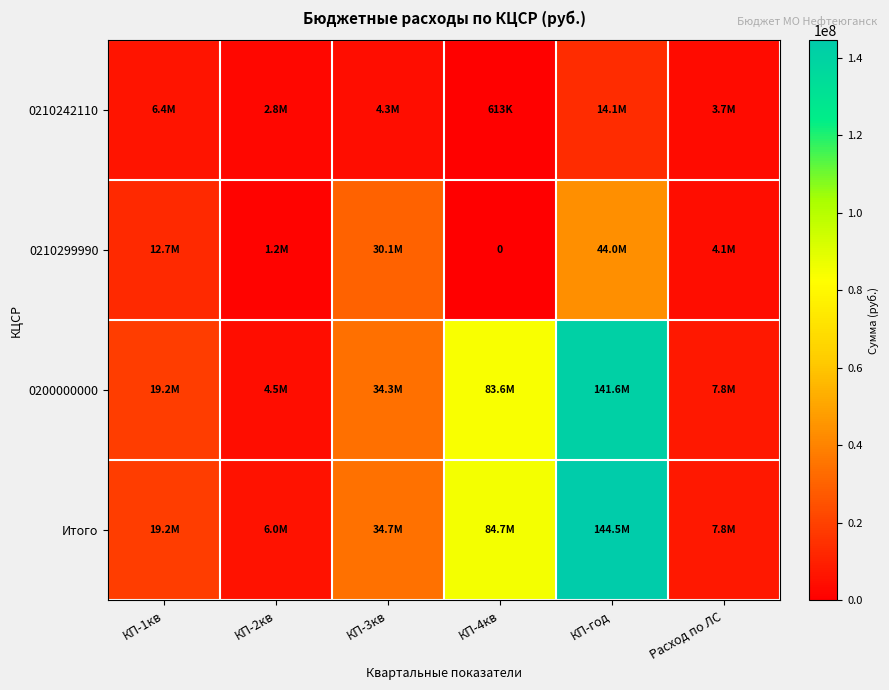

What is the difference between the second highest and second lowest values in the 0210242110 series?

3691438